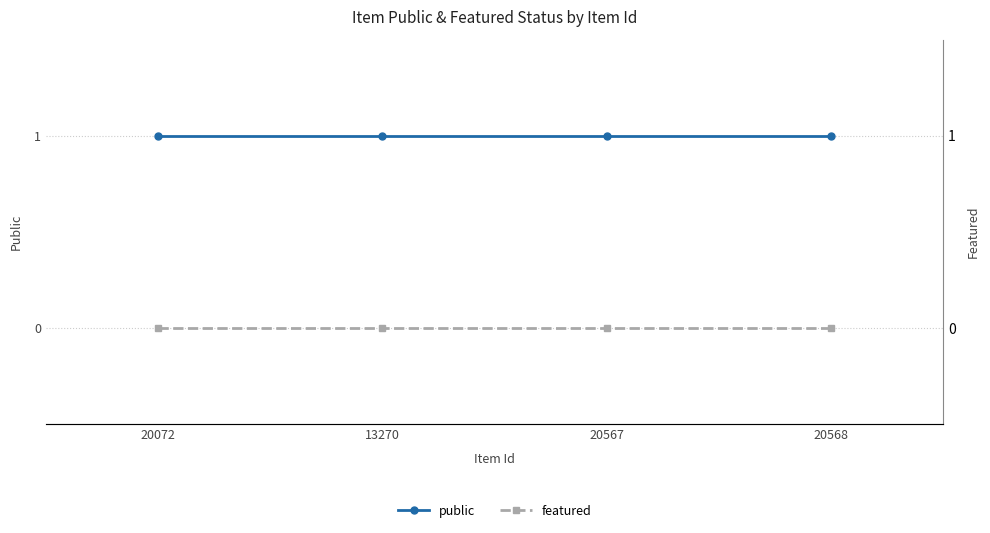

Reading left to right, extract all data points from this chart.

public: 20072=1	13270=1	20567=1	20568=1
featured: 20072=0	13270=0	20567=0	20568=0